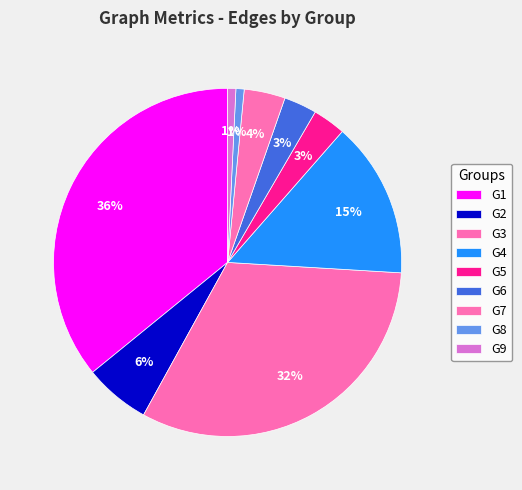

How many slices are in this pie chart?

9